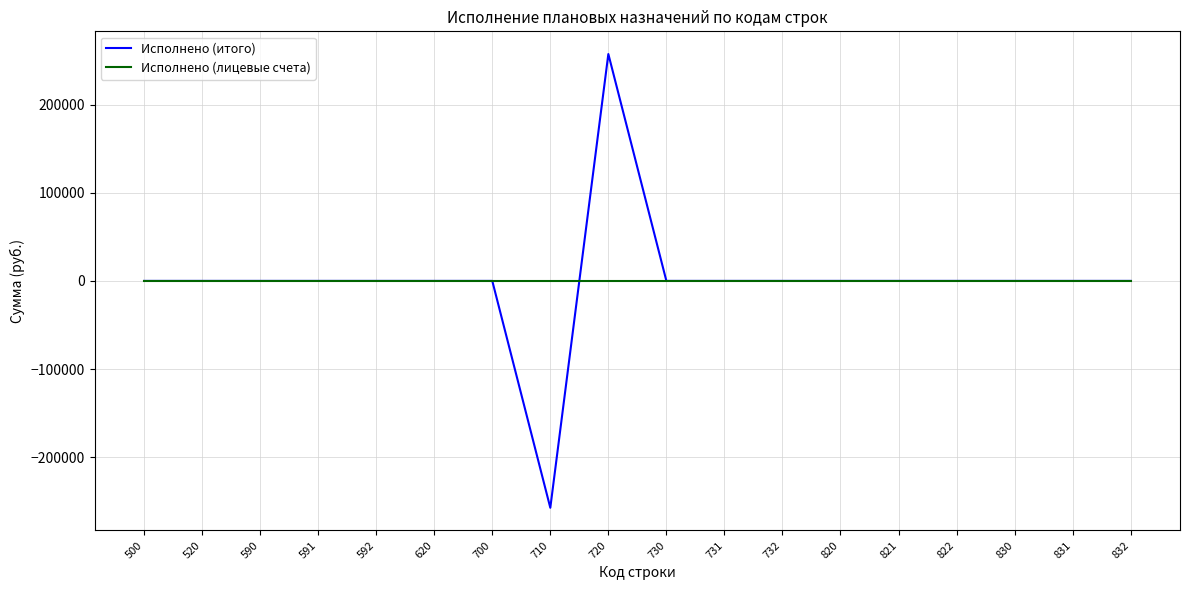

Which series changed the most between 710 and 731?

Исполнено (итого)